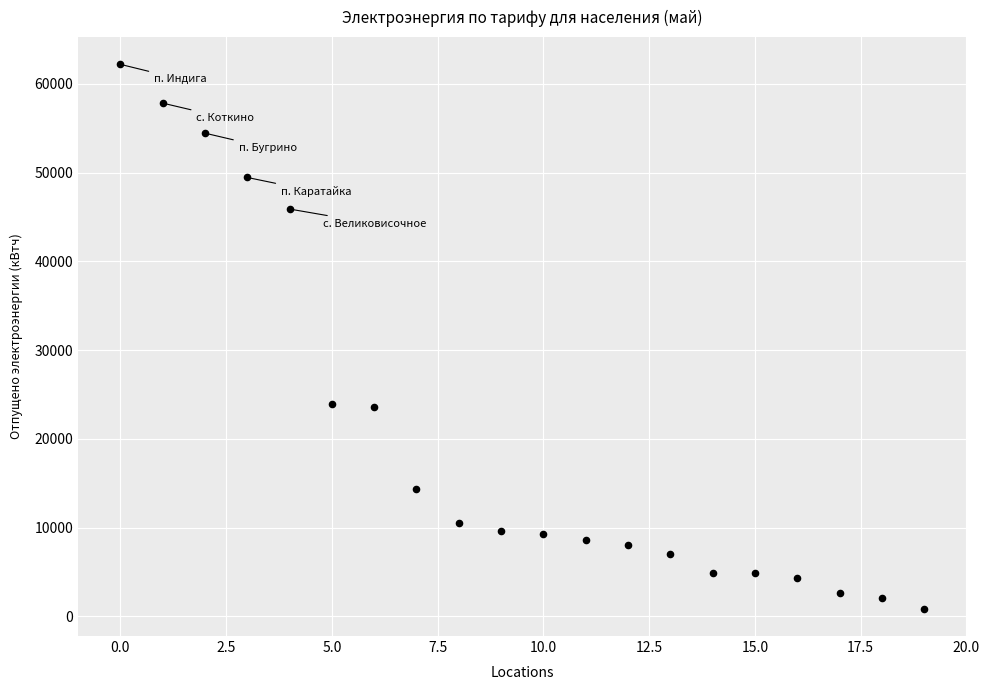

What is the range of Y values (max minus min)?

61325